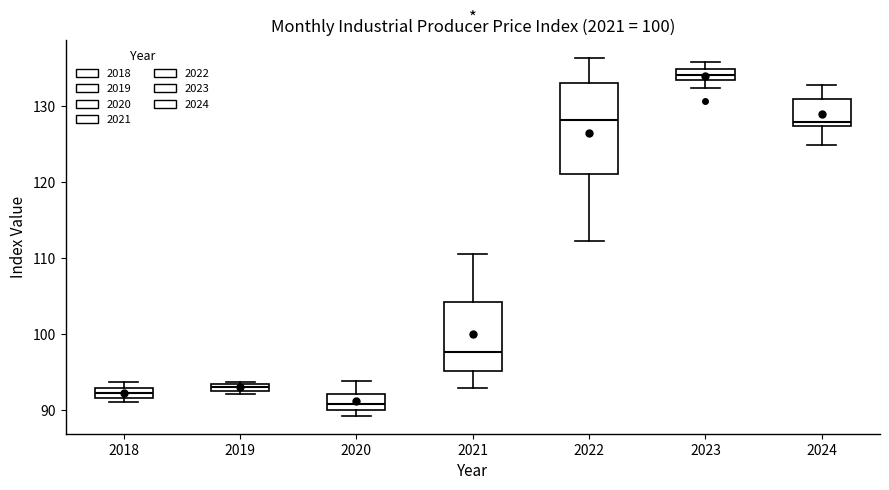

Where is the upper edge of the box at x = 2020 on the y-axis? The values are not printed on the chart, so give them approximately, as read against the axis.

92